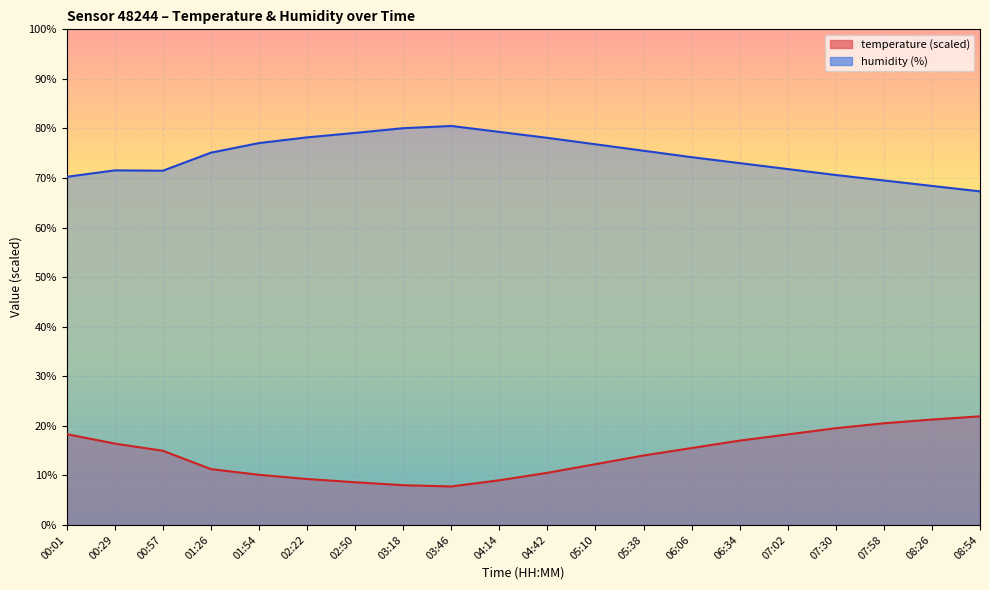

Which has a higher value, 07:02 or 03:46?

07:02